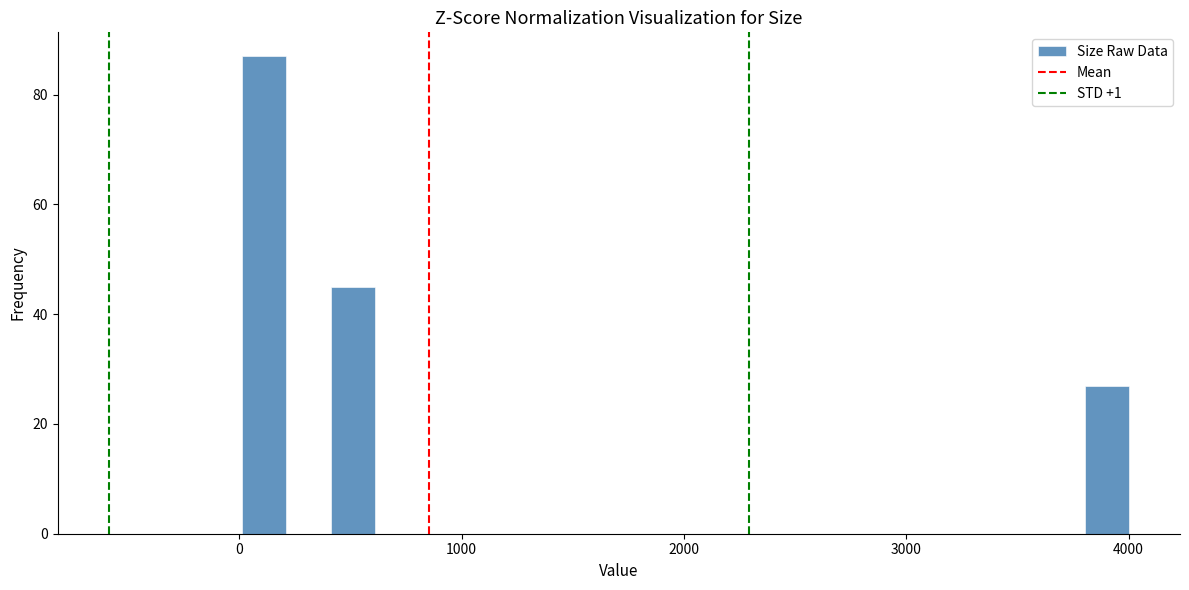

Read against the x-axis, roughly where is the centre of the tallest bar?

100